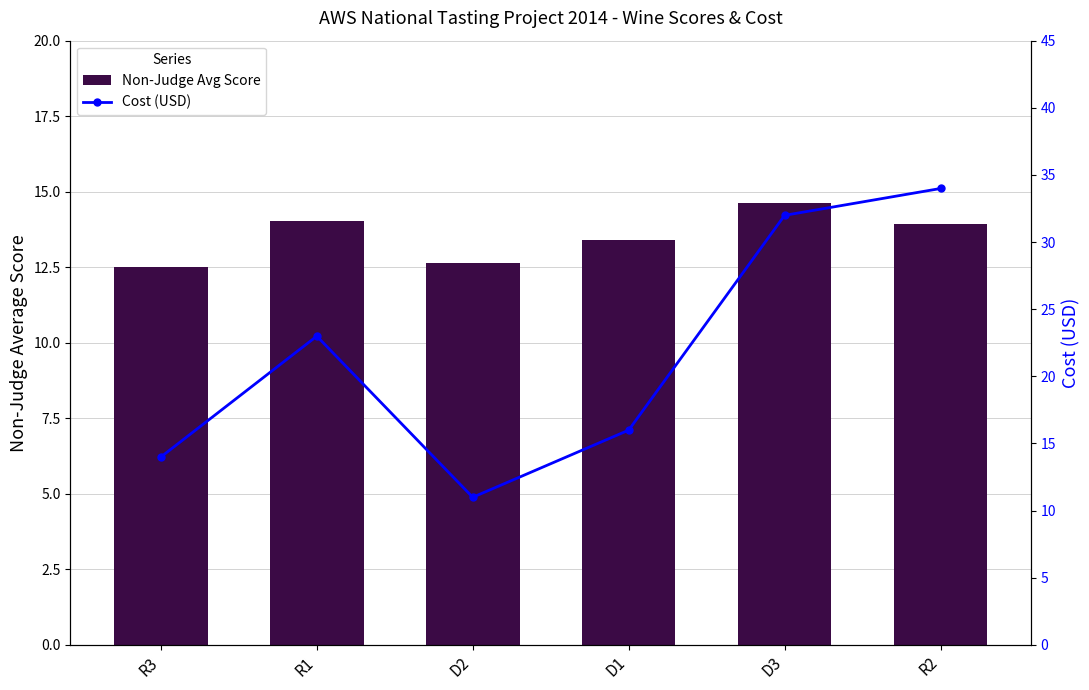

What position from the right is D3?

2